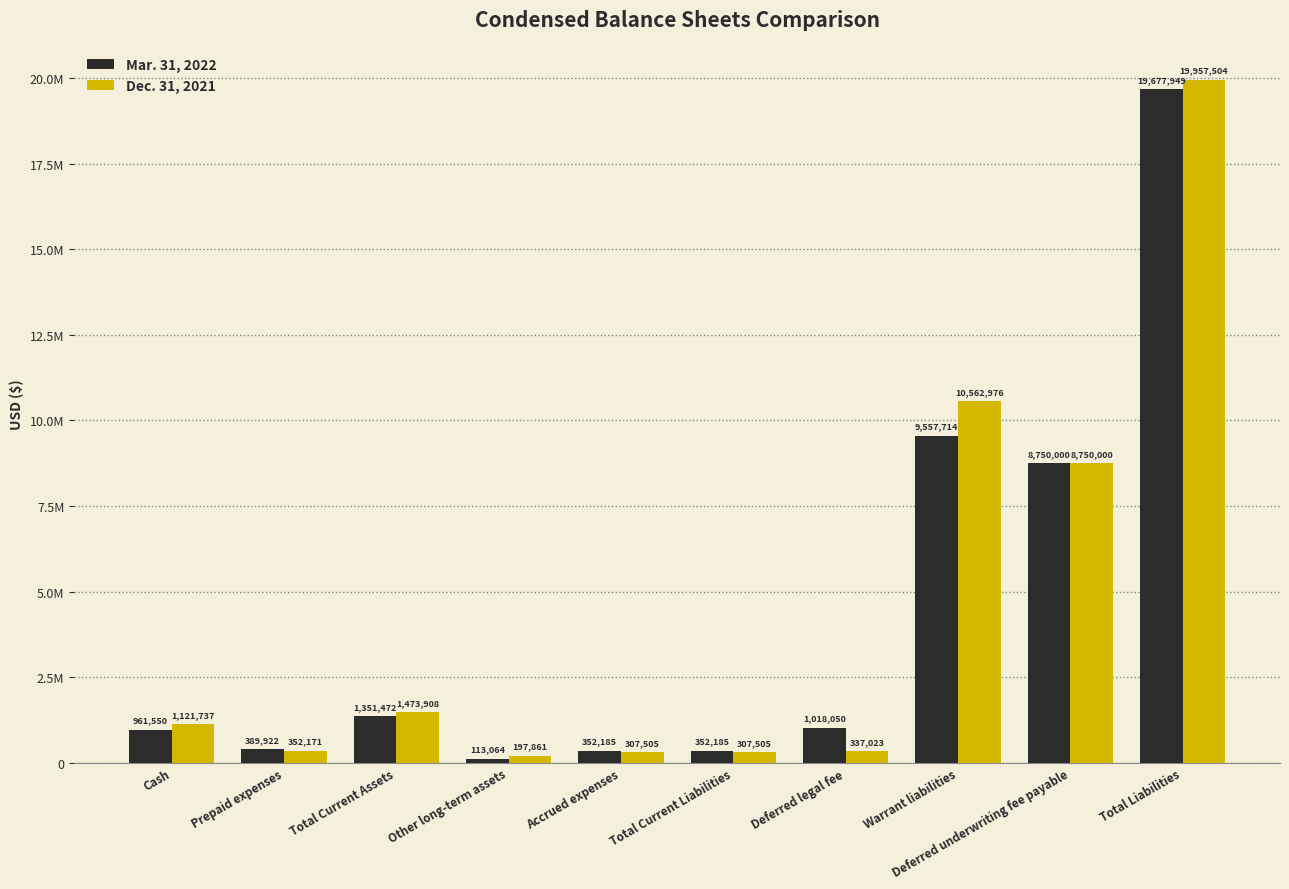

The value of Mar. 31, 2022 at Warrant liabilities is 9557714. True or false?

True